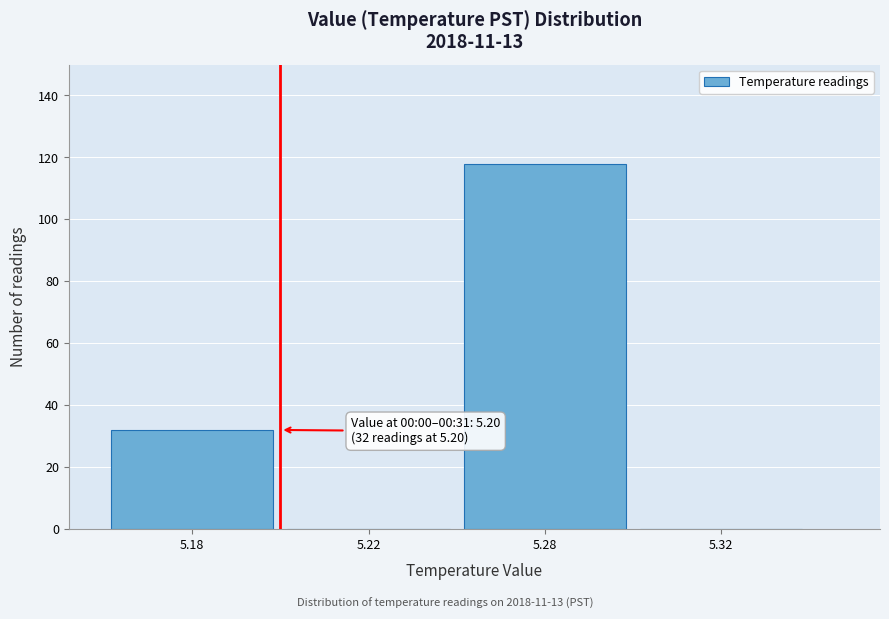

Reading left to right, list all the values displayed in this chart.

5.18=32	5.22=0	5.28=118	5.32=0